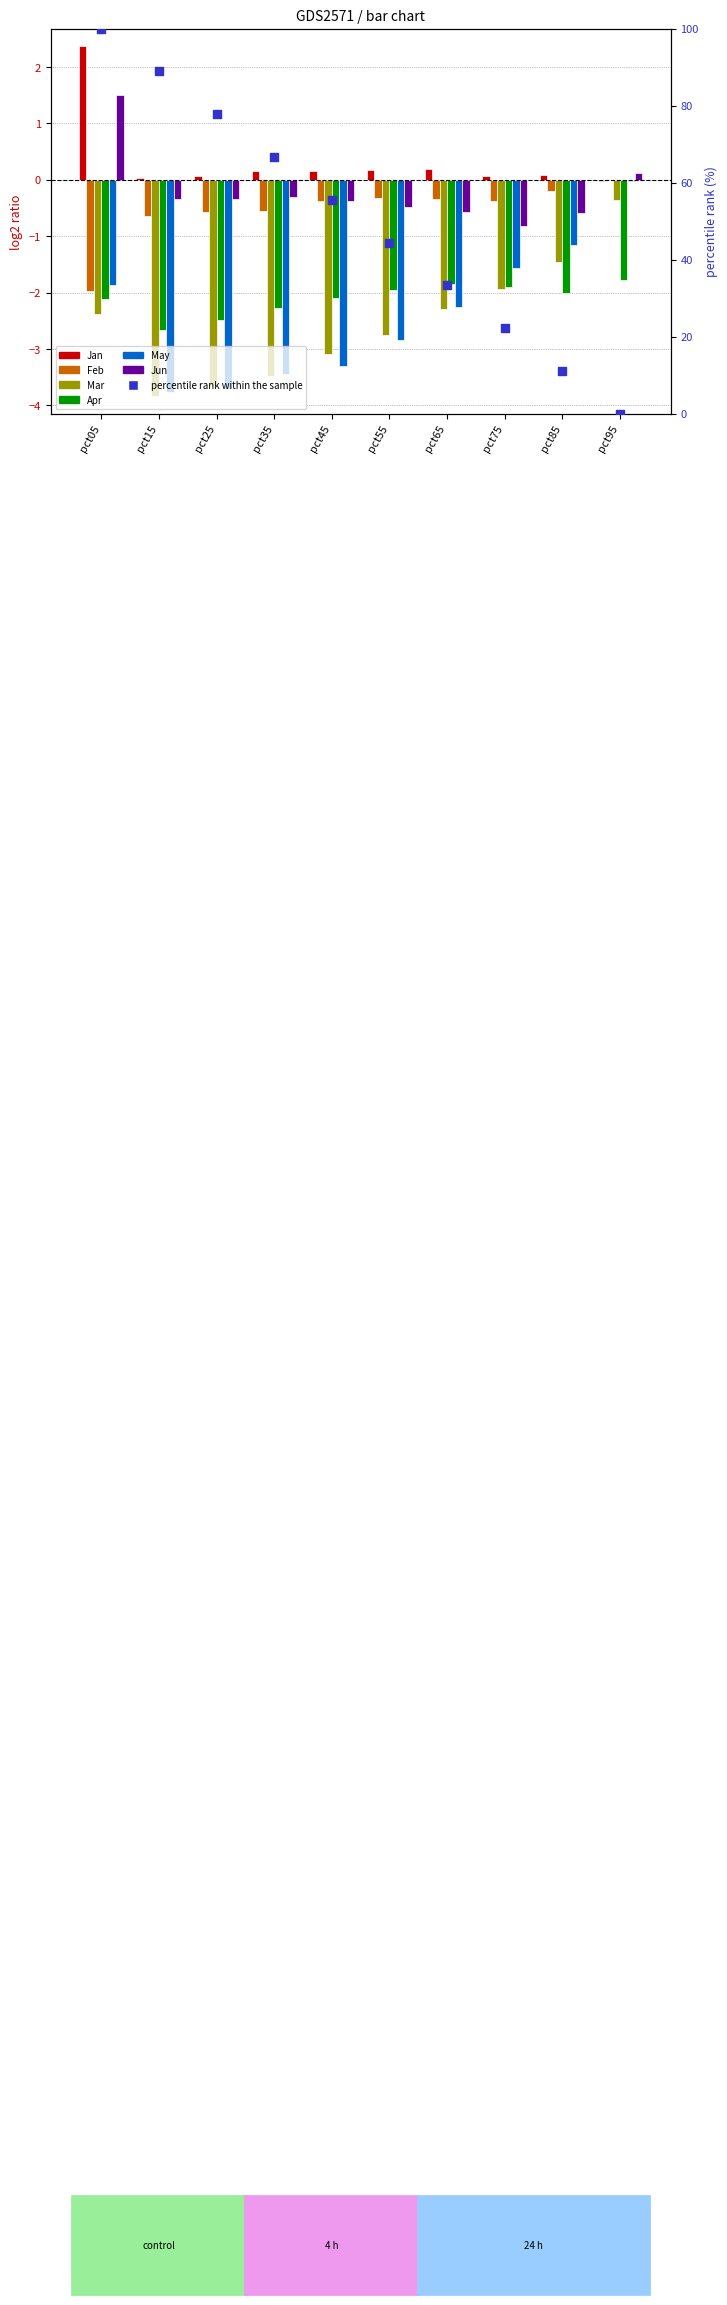

Which series contains the highest Y value?

Jan